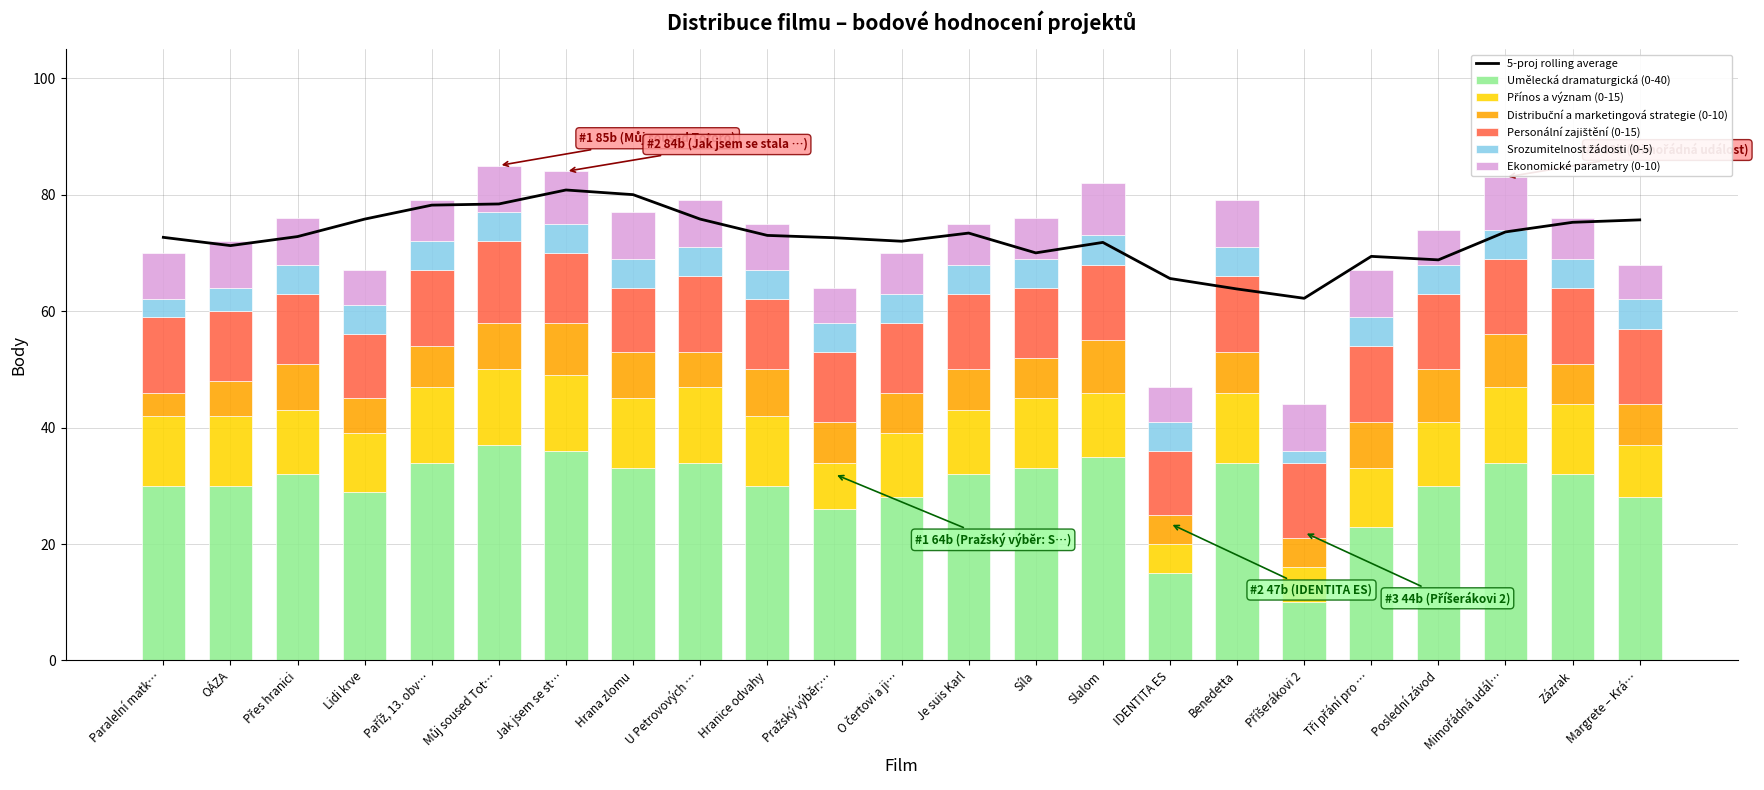

List the labels in order of Ekonomické parametry (0-10) value, largest first.

Jak jsem se st…, Slalom, Mimořádná udál…, Paralelní matk…, OÁZA, Přes hranici, Můj soused Tot…, Hrana zlomu, U Petrovových …, Hranice odvahy, Benedetta, Příšerákovi 2, Tři přání pro …, Paříž, 13. obv…, O čertovi a ji…, Je suis Karl, Síla, Zázrak, Lidi krve, Pražský výběr:…, IDENTITA ES, Poslední závod, Margrete – Krá…